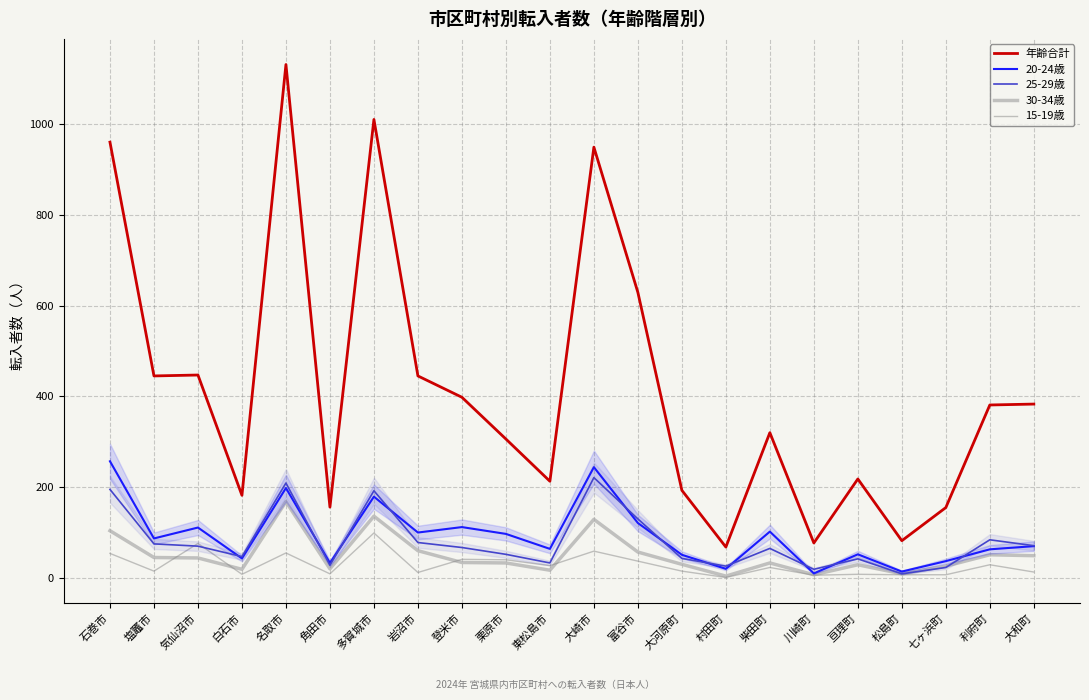

Does the chart display data point markers on the line(s)?

No